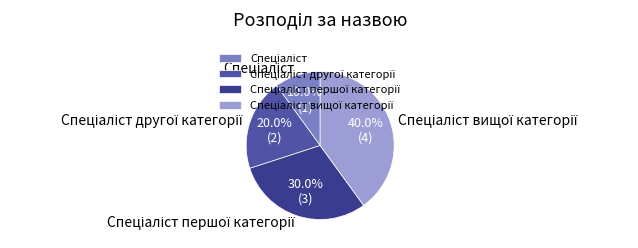

To the nearest percent, what is the average slice percentage?

25%